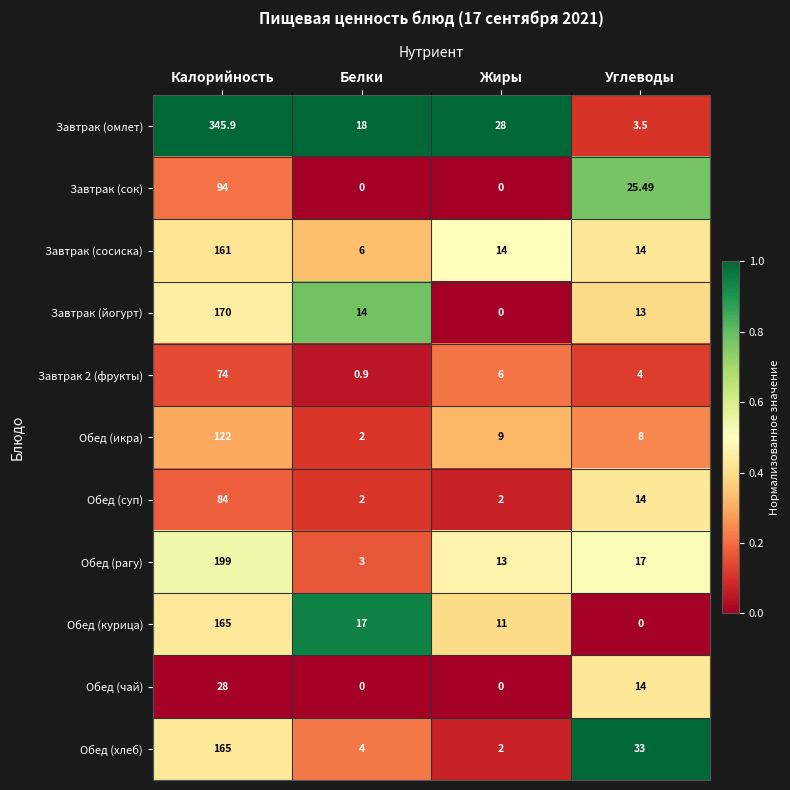

Is the value of Обед (суп) at Белки greater than the value of Завтрак (омлет) at Калорийность?

No